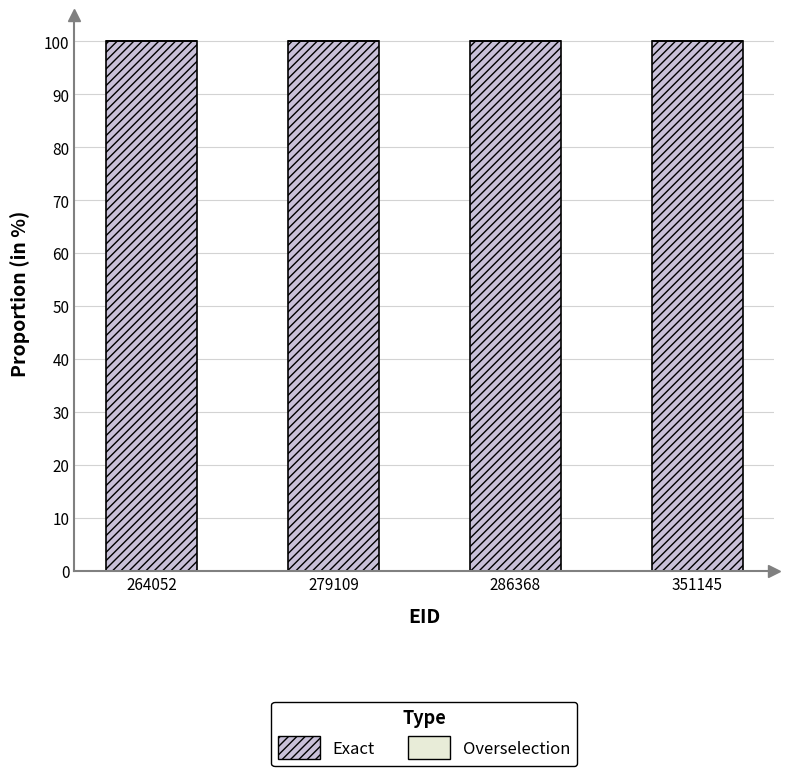

At how many categories does at least one series exceed 56?

4